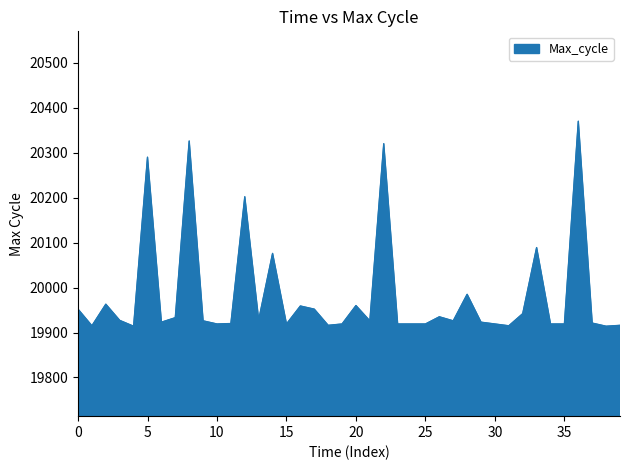

What is the smallest value displayed?

19914